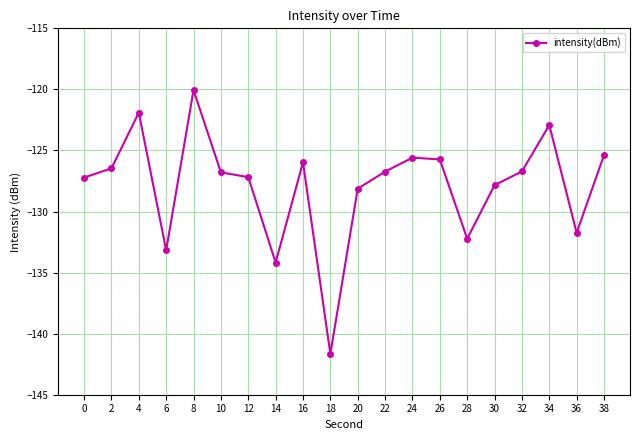

What is the approximate value at 8?

-120.1